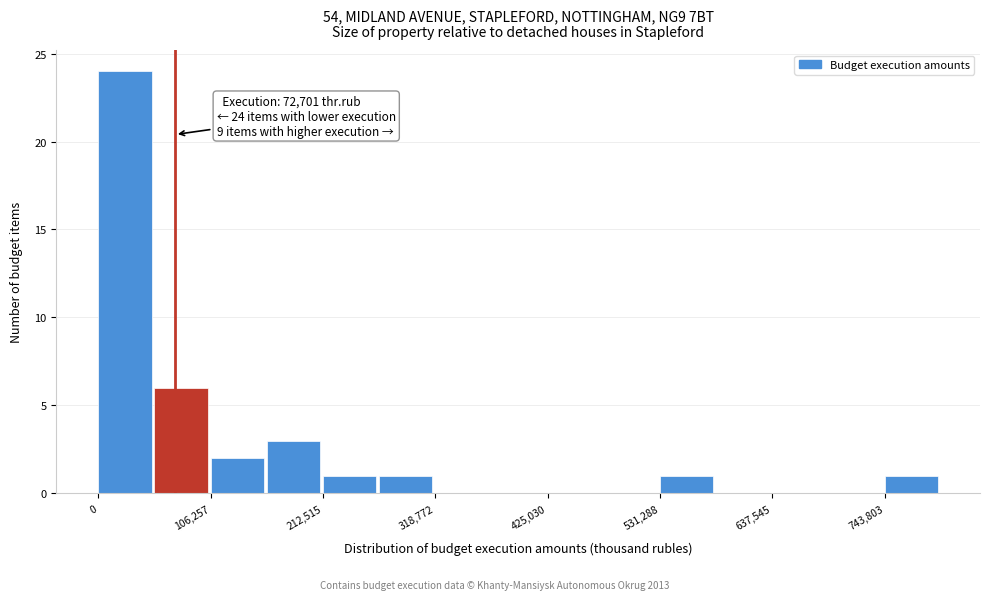

Read against the x-axis, roughly where is the centre of the tallest bar?

20000